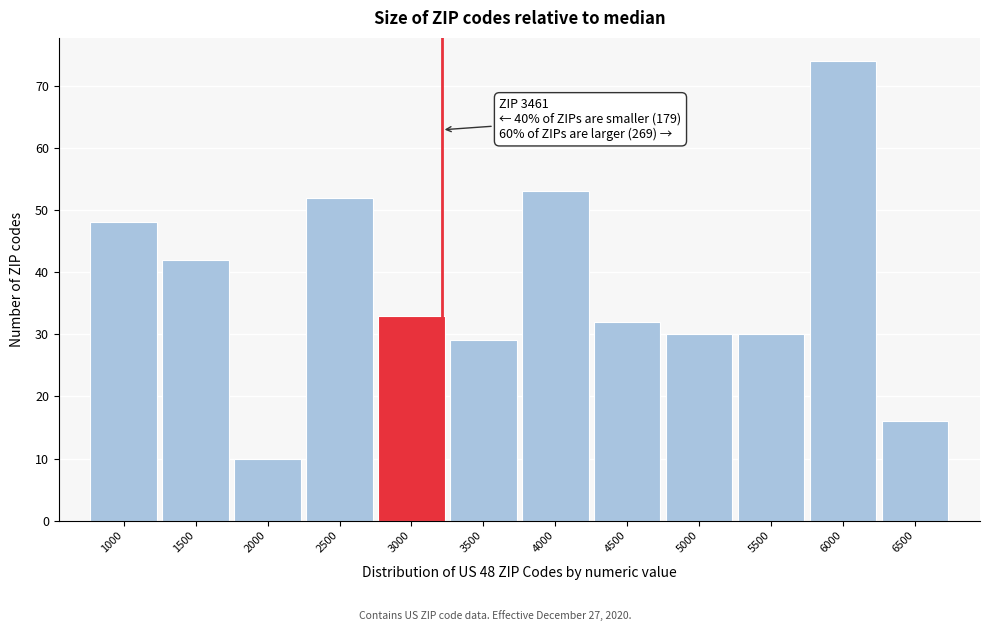

Reading left to right, list all the values displayed in this chart.

1000=48	1500=42	2000=10	2500=52	3000=33	3500=29	4000=53	4500=32	5000=30	5500=30	6000=74	6500=16